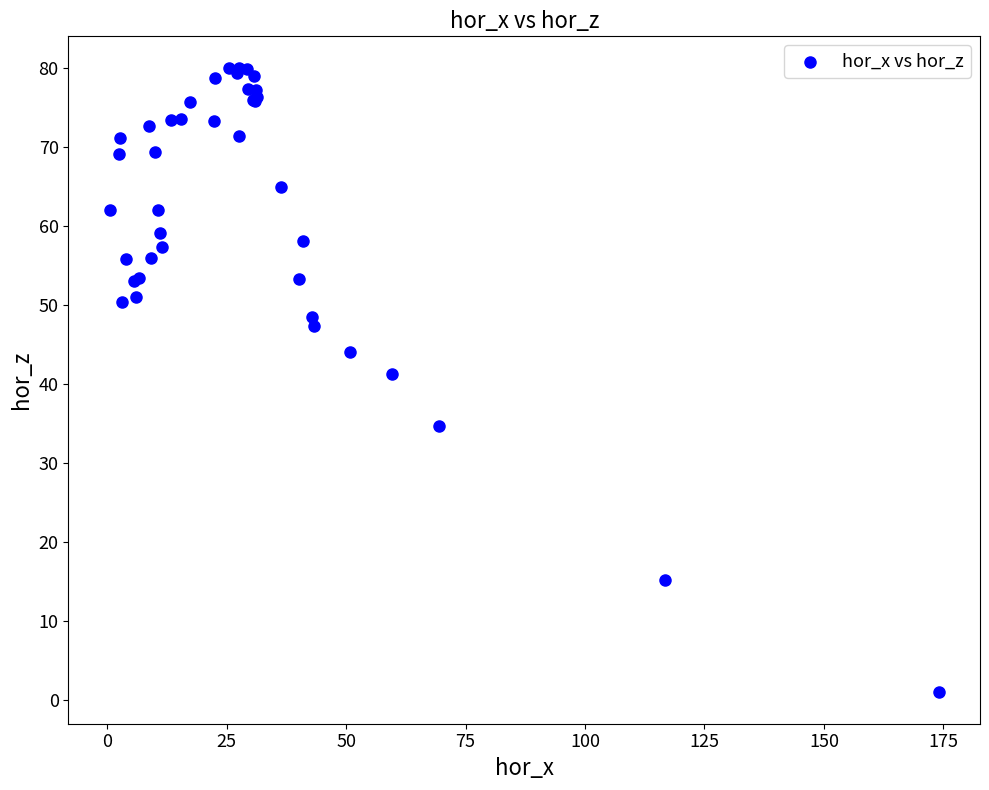

What Y value in the scatter plot is closest to 40?

41.2